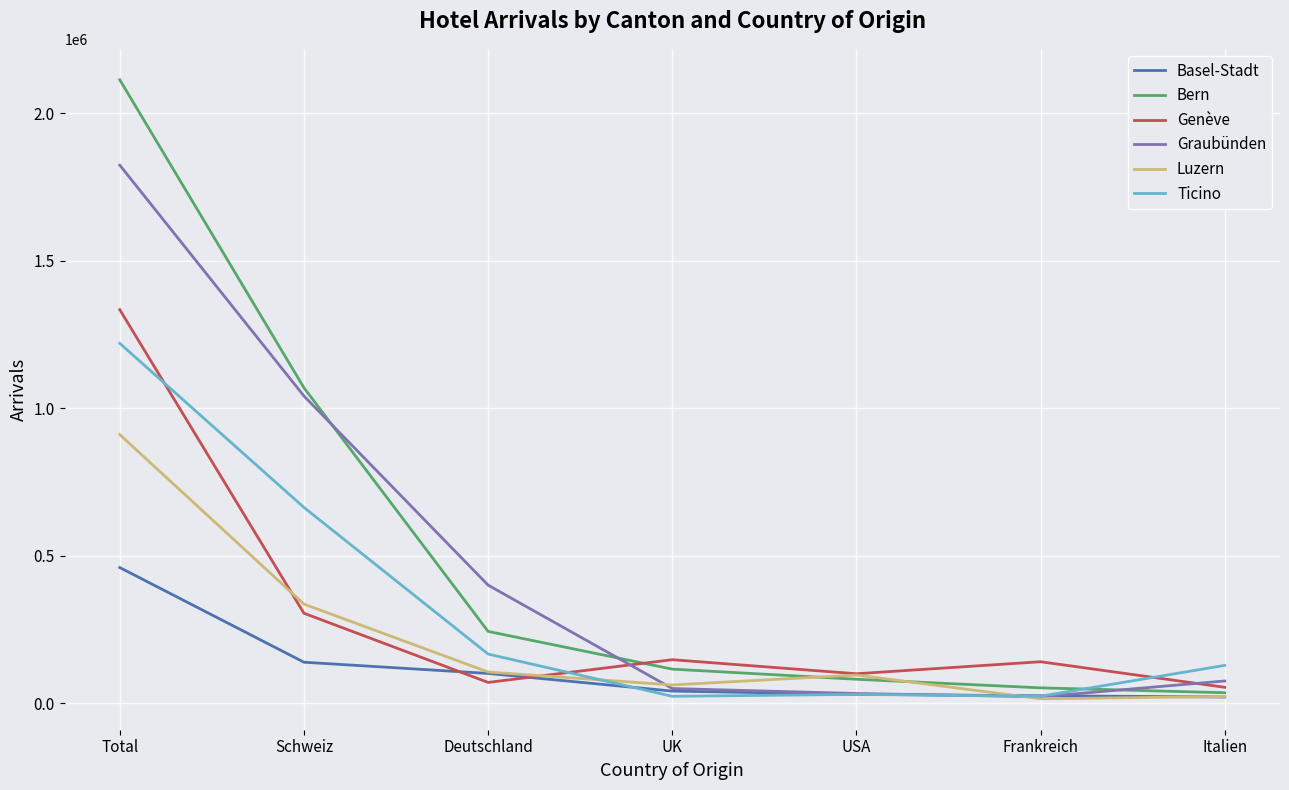

After their last crossing, which series has the higher values: Ticino or Luzern?

Ticino